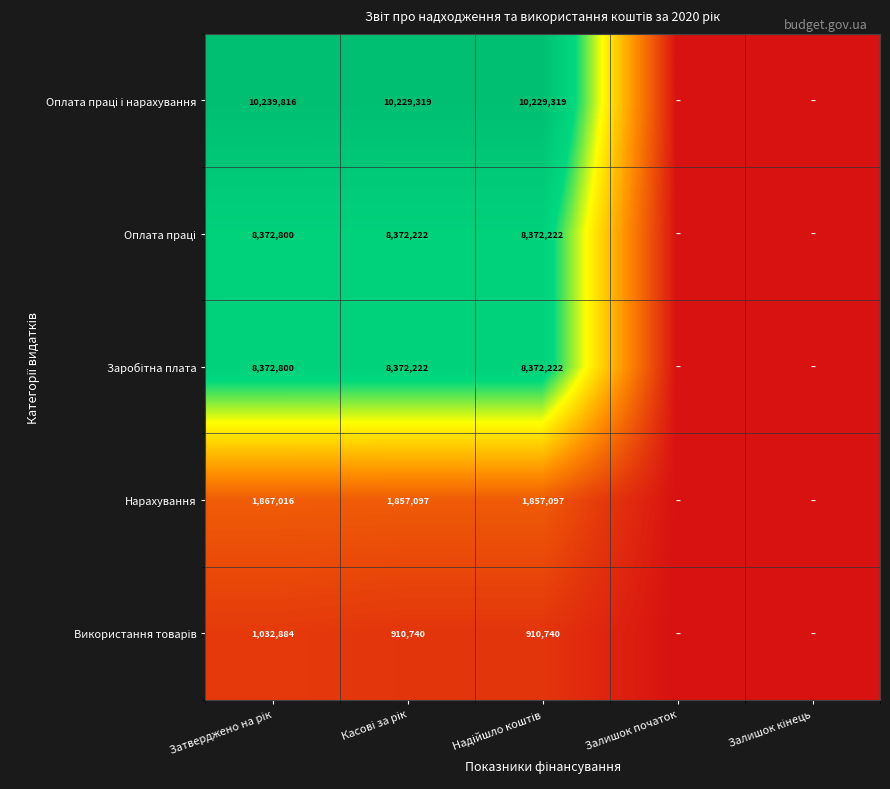

How many distinct data groups are displayed?

5